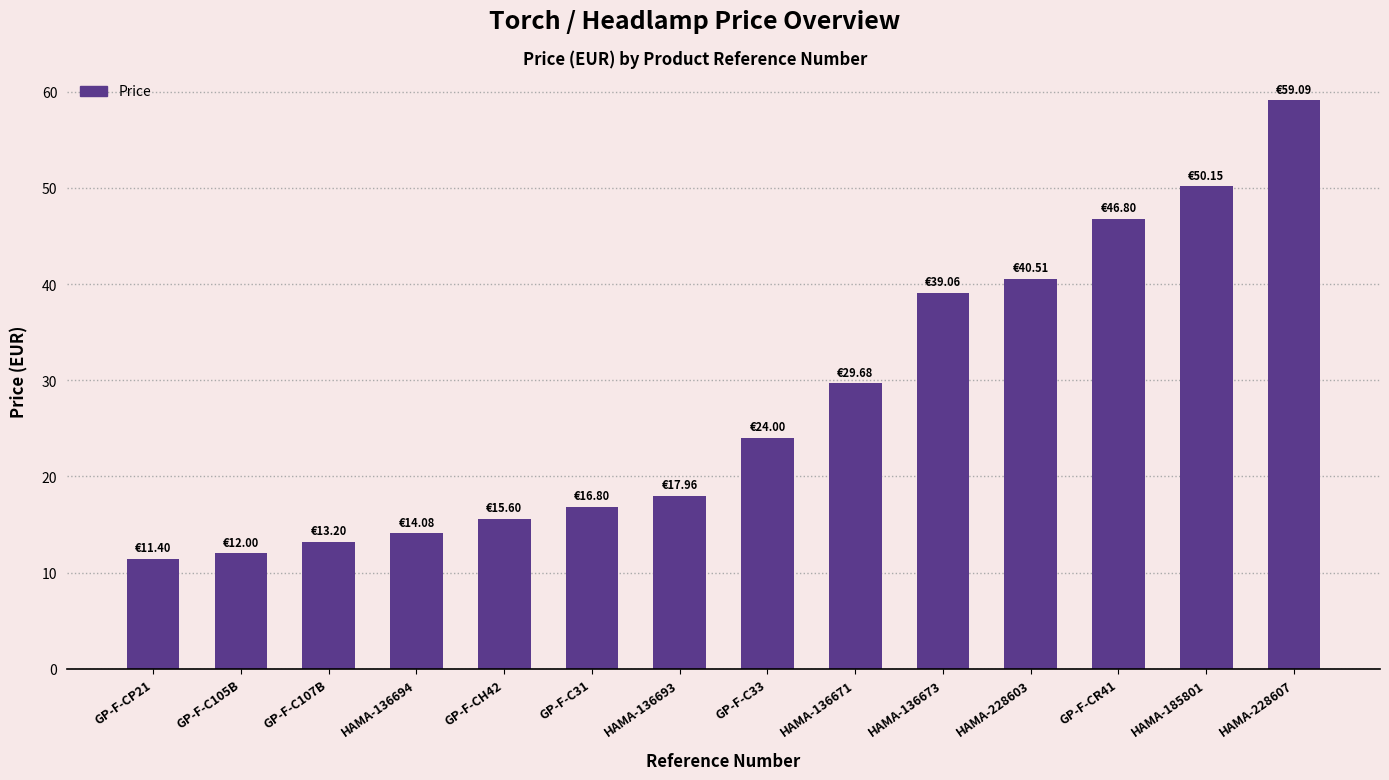

Between GP-F-CP21 and GP-F-C105B, which is larger?

GP-F-C105B